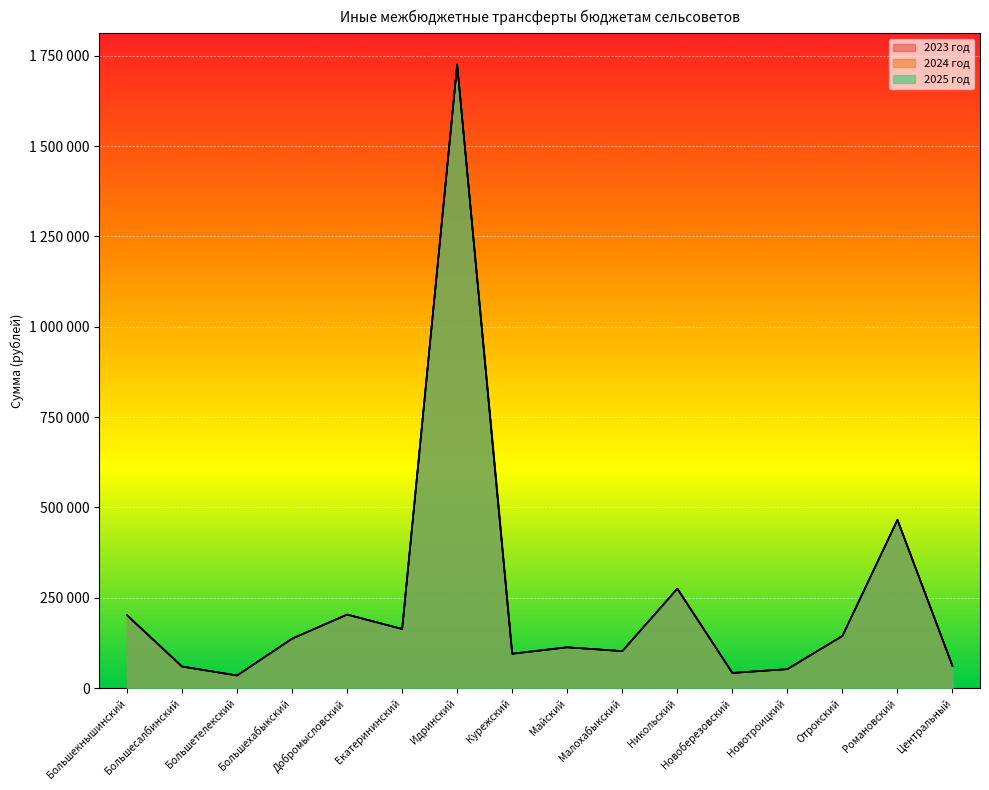

What is the sum of the 2023 год values at Курежский and Добромысловский?

298927